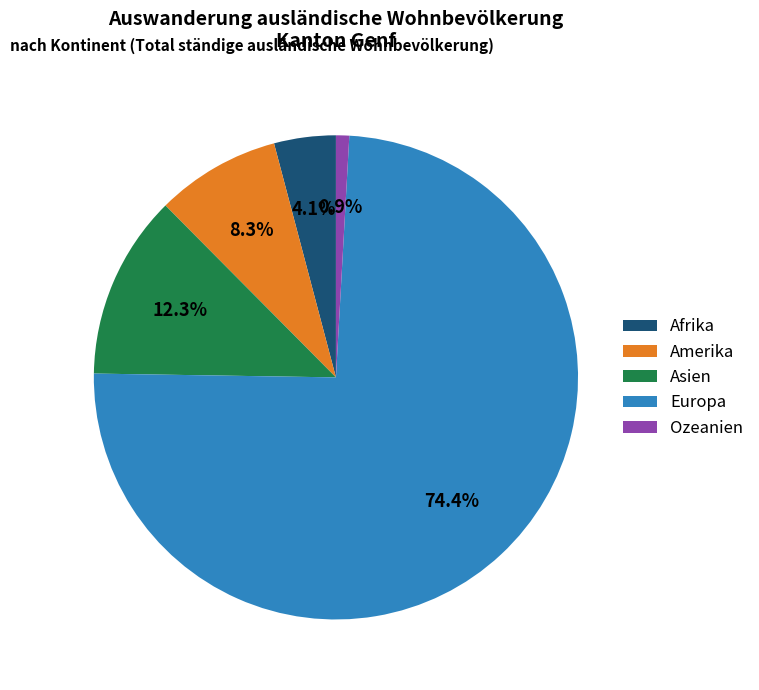

Between Afrika and Europa, which is larger?

Europa